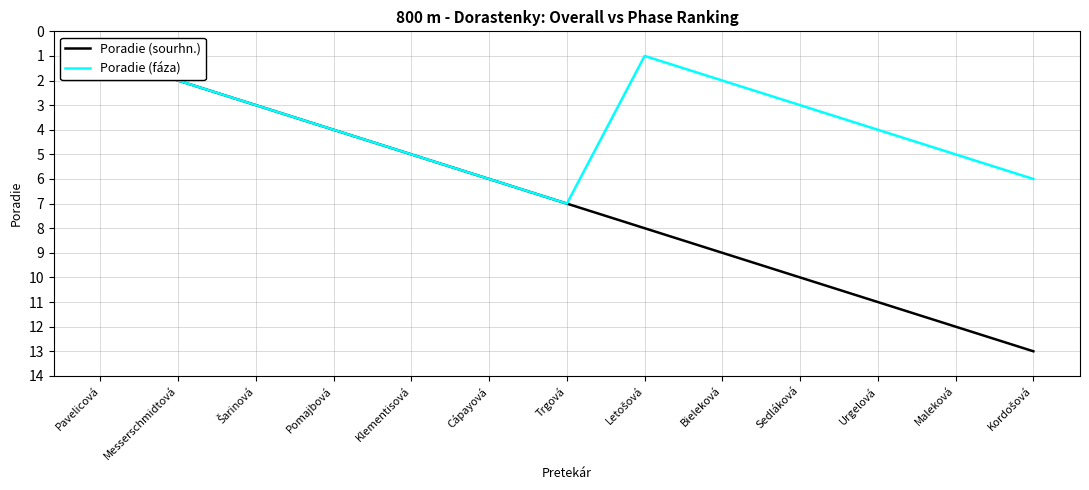

What is the difference between the second highest and second lowest values in the Poradie (fáza) series?

5